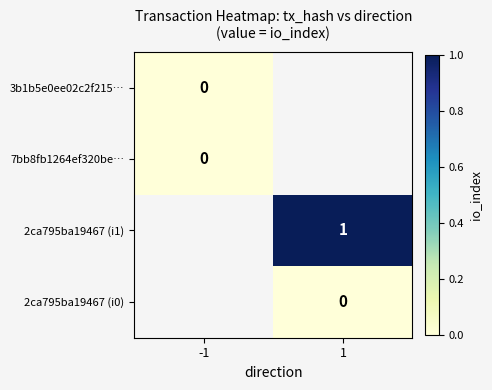

The value of 2ca795ba19467 (i1) at 1 is 1. True or false?

True